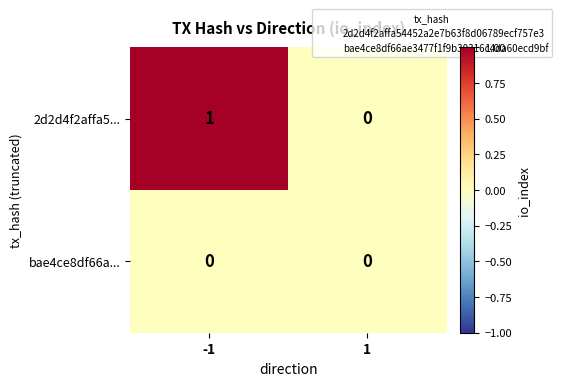

Rank the series by their average value, from lowest to highest.

bae4ce8df66a..., 2d2d4f2affa5...